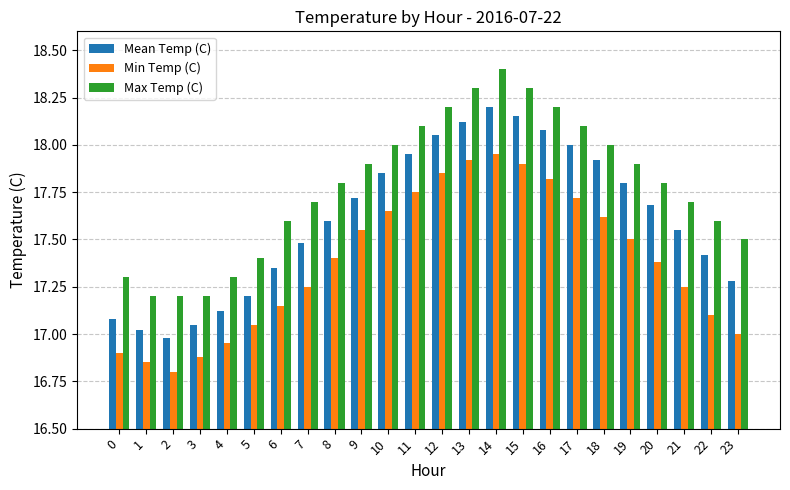

At which category is the sum across all series the highest?

14